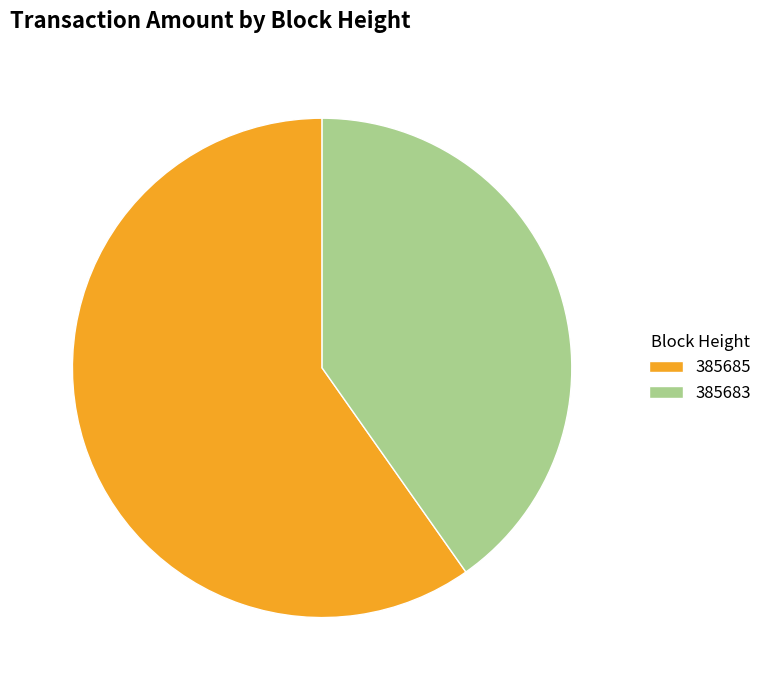

How many slices are in this pie chart?

2